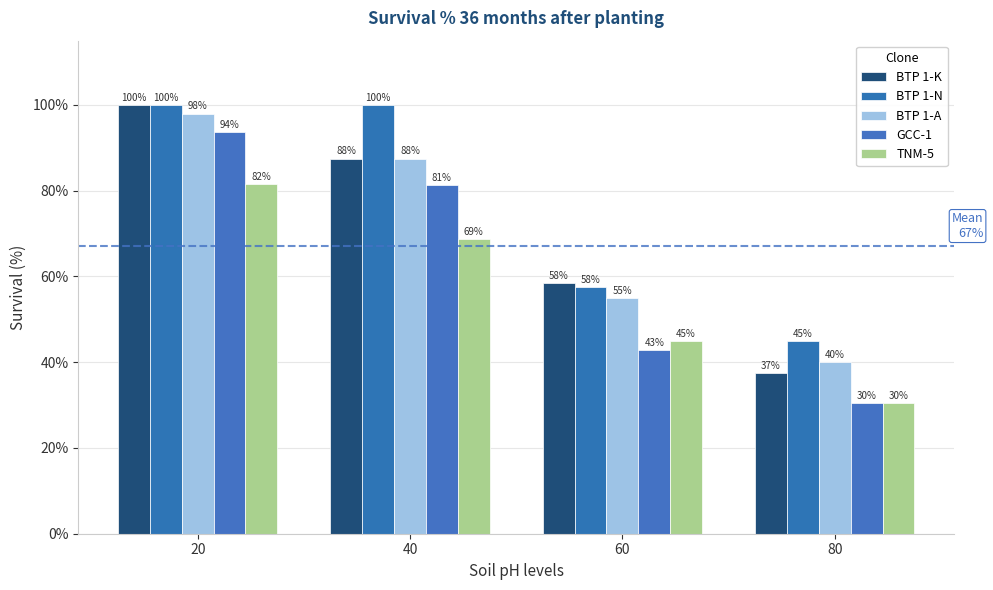

Where is BTP 1-K nearest to the value 68?

60